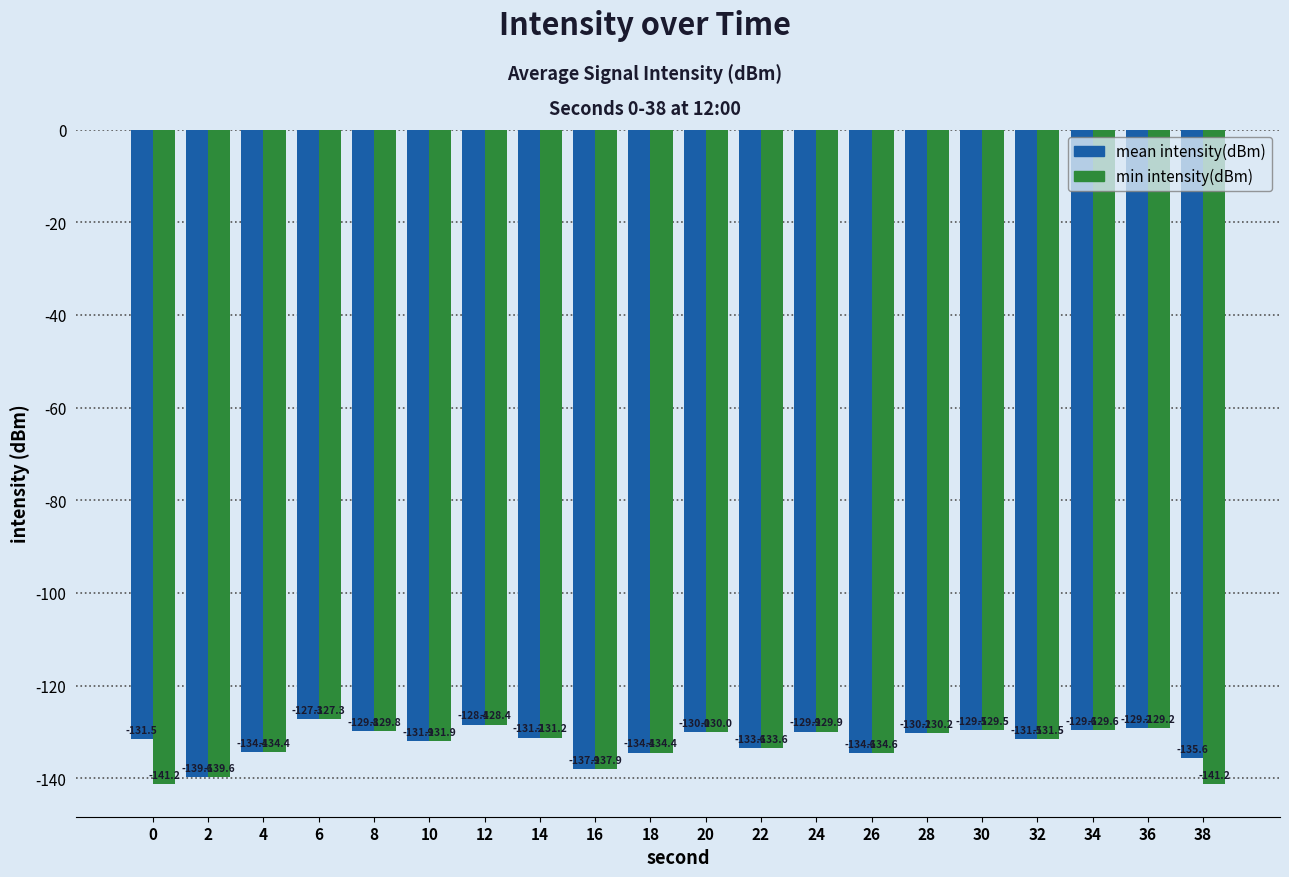

How many bars are there in total?

40